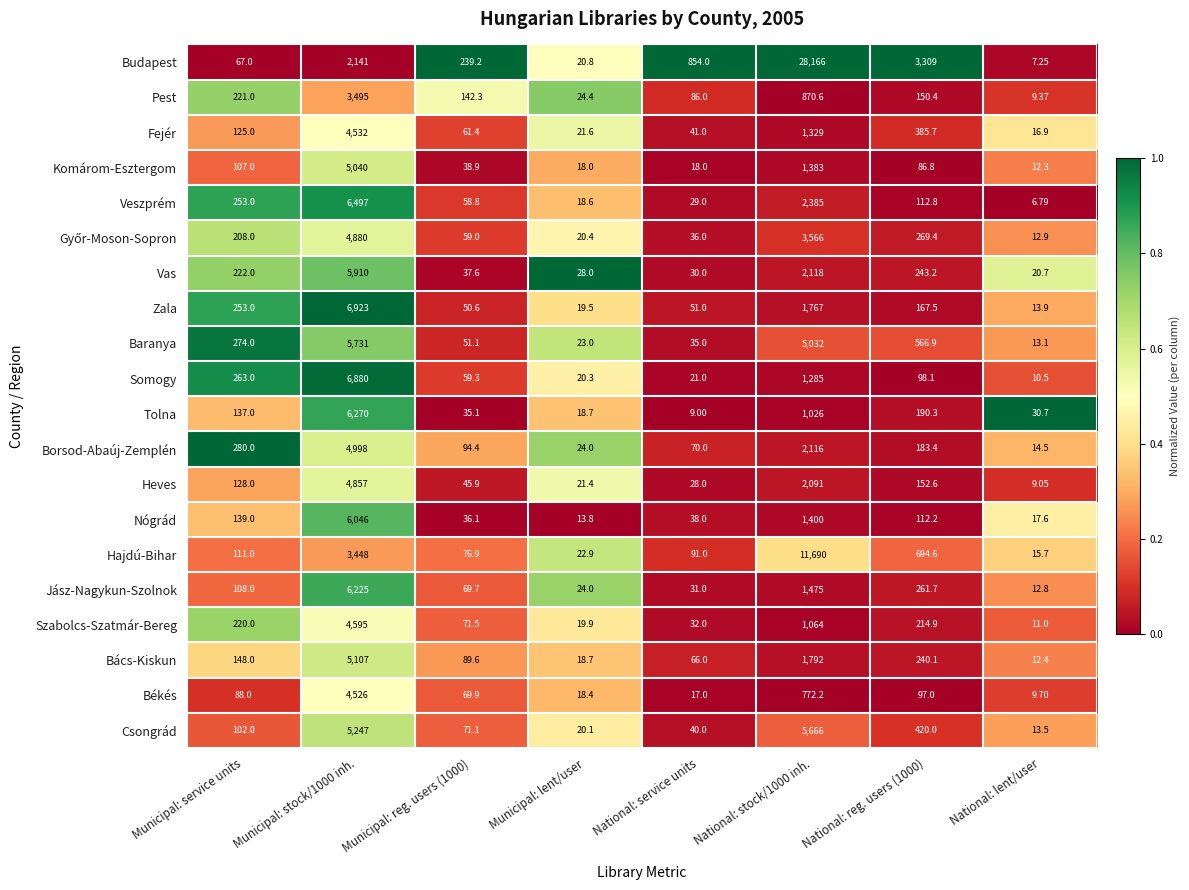

Is the value of Békés at National: service units greater than the value of Veszprém at Municipal: lent/user?

No